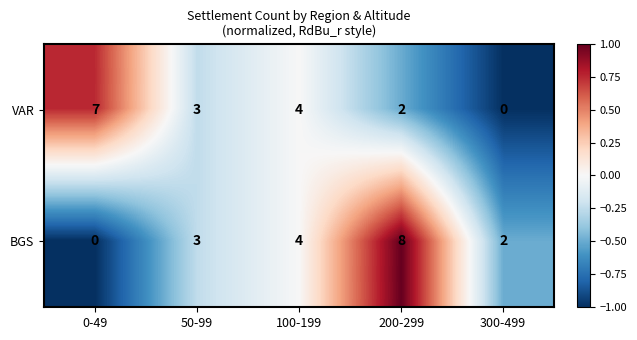

Reading left to right, transcribe all the data shown in this chart.

VAR: 0-49=7	50-99=3	100-199=4	200-299=2	300-499=0
BGS: 0-49=0	50-99=3	100-199=4	200-299=8	300-499=2